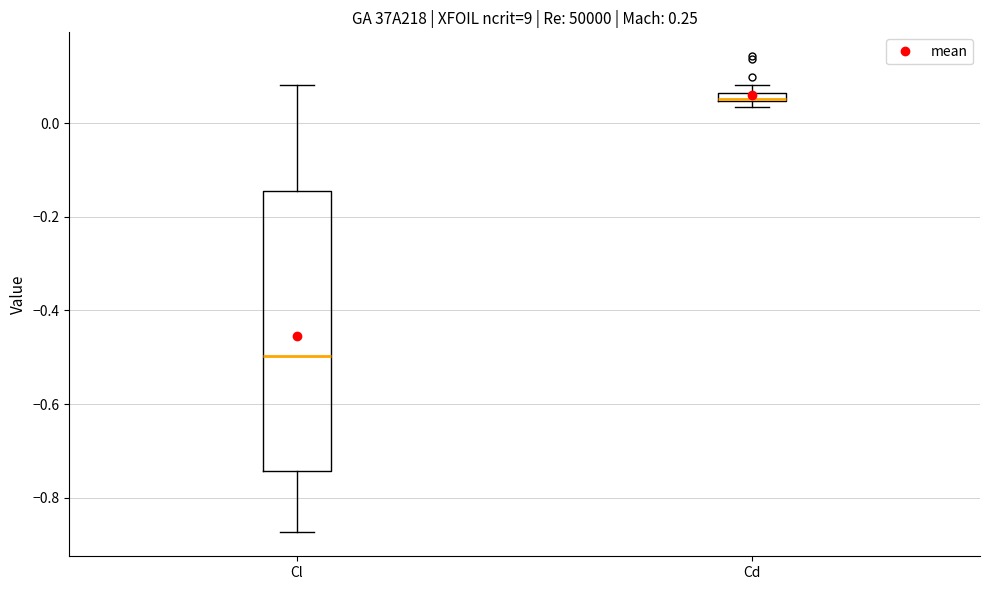

Comparing the boxes themselves (not the whiskers), which one is the tallest?

Cl